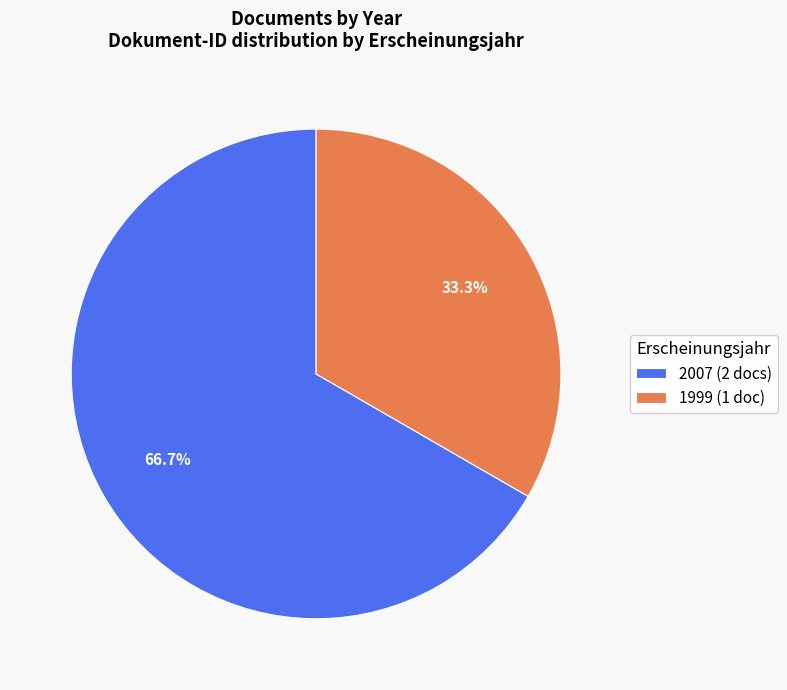

How much of the chart is everything except 1999 (1 doc)?

66.7%